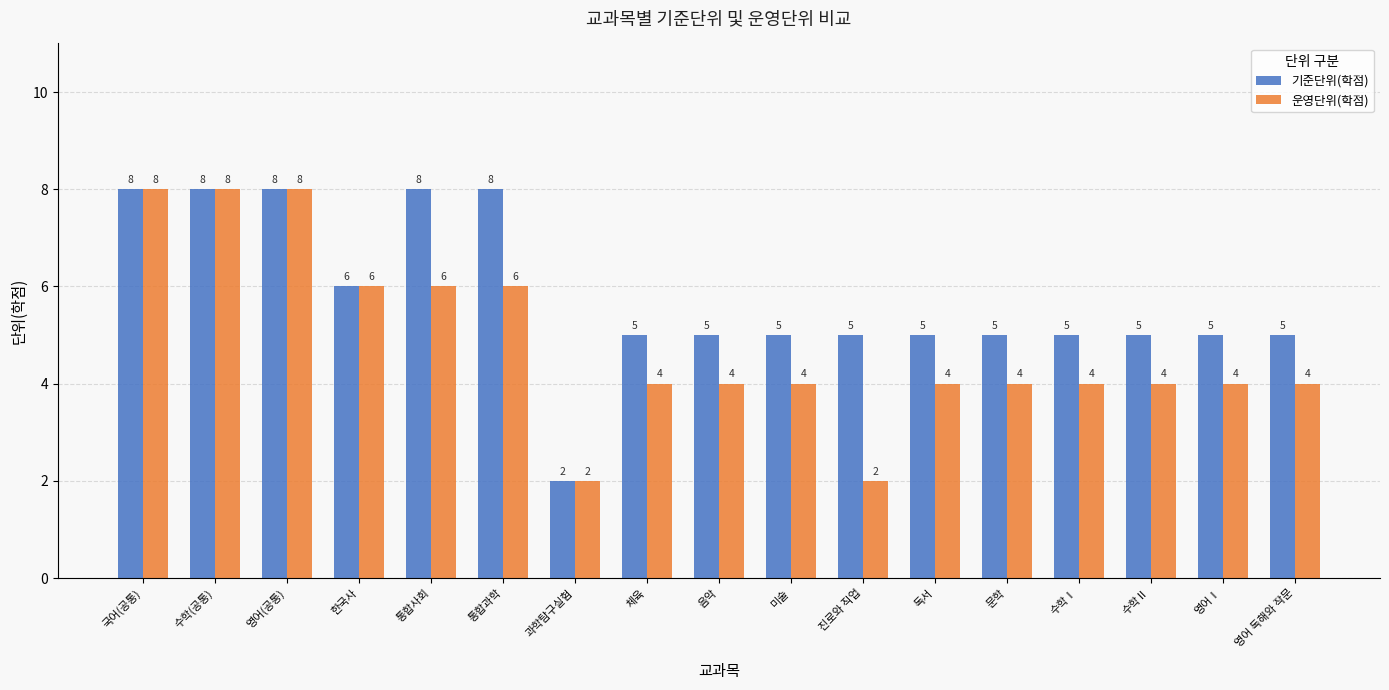

Rank the series by their average value, from highest to lowest.

기준단위(학점), 운영단위(학점)